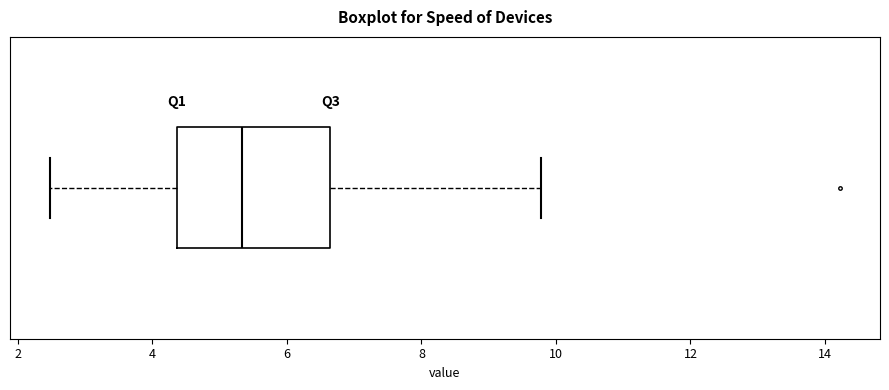

Where does the median line of the box sit on the x-axis? The values are not printed on the chart, so give them approximately, as read against the axis.

5.4